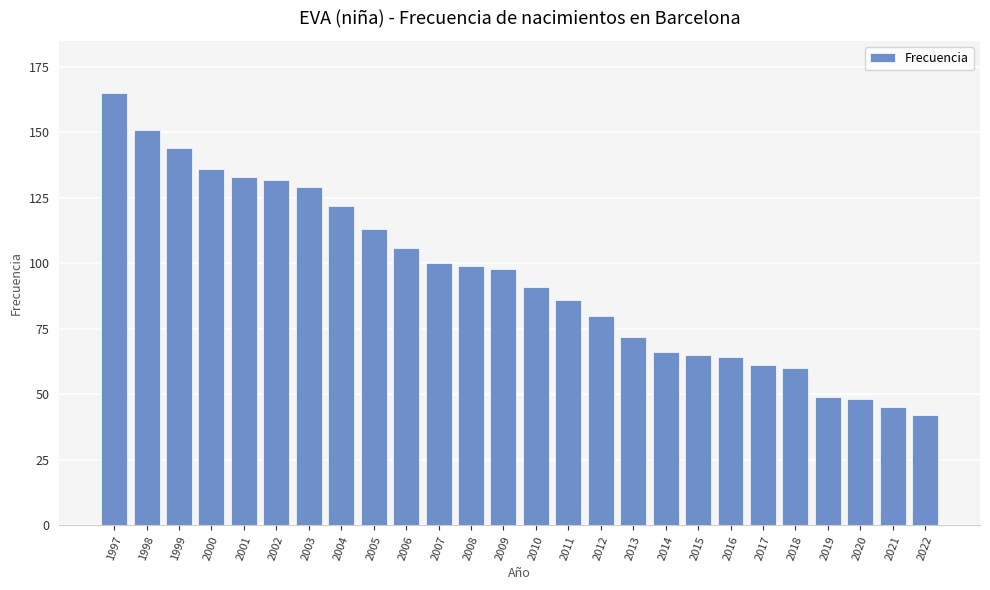

Where does the data first go above 98?

1997